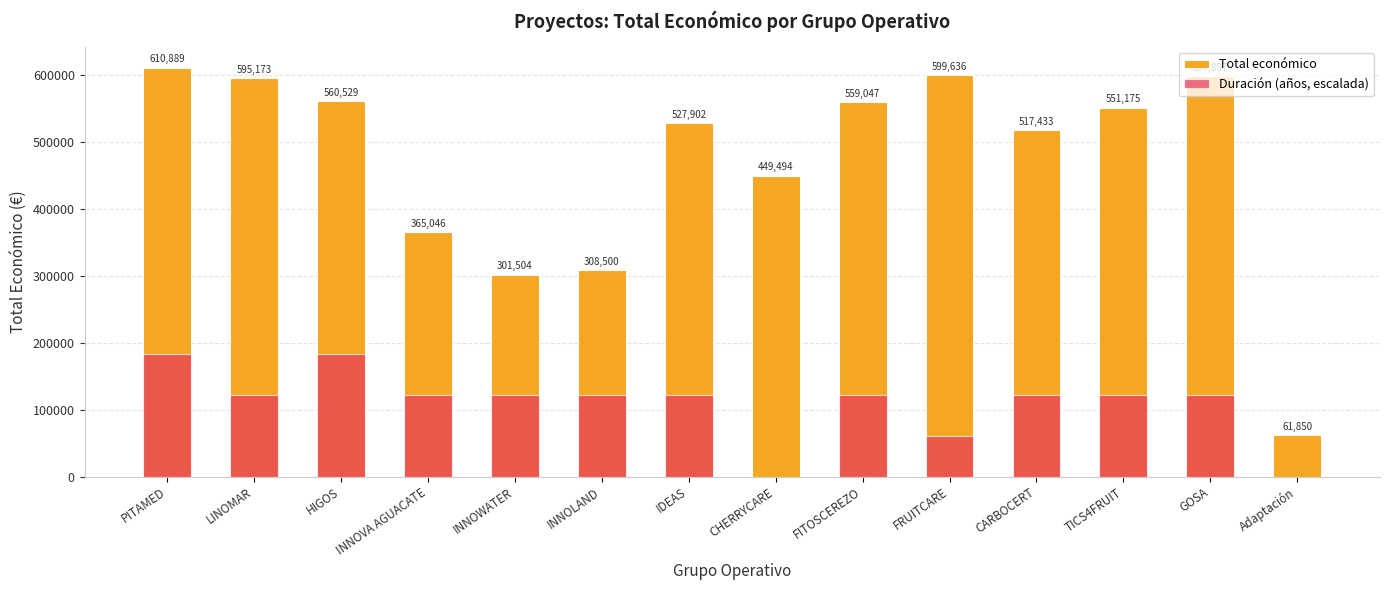

At how many categories does at least one series exceed 150802?

13